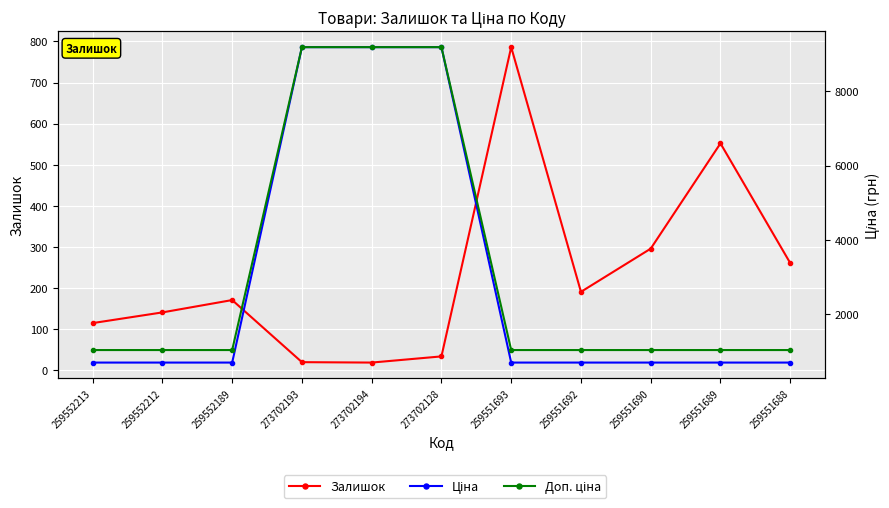

The value of Залишок at 273702128 is 17.4. True or false?

False